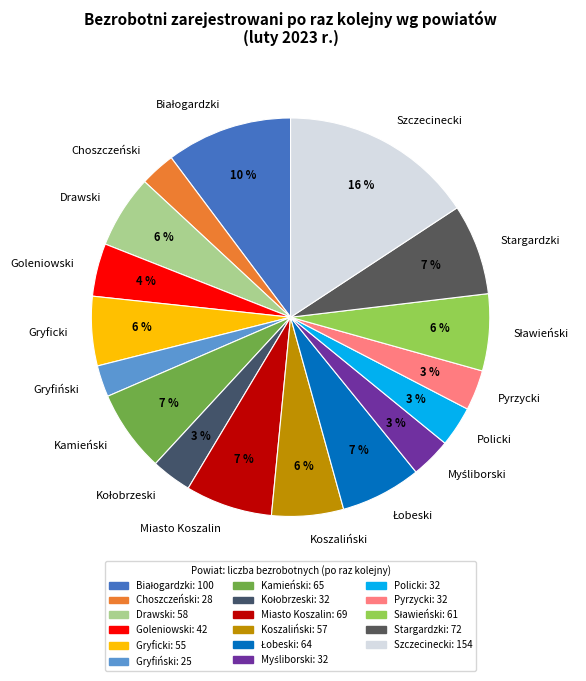

To the nearest percent, what portion does Choszczeński represent?

3%